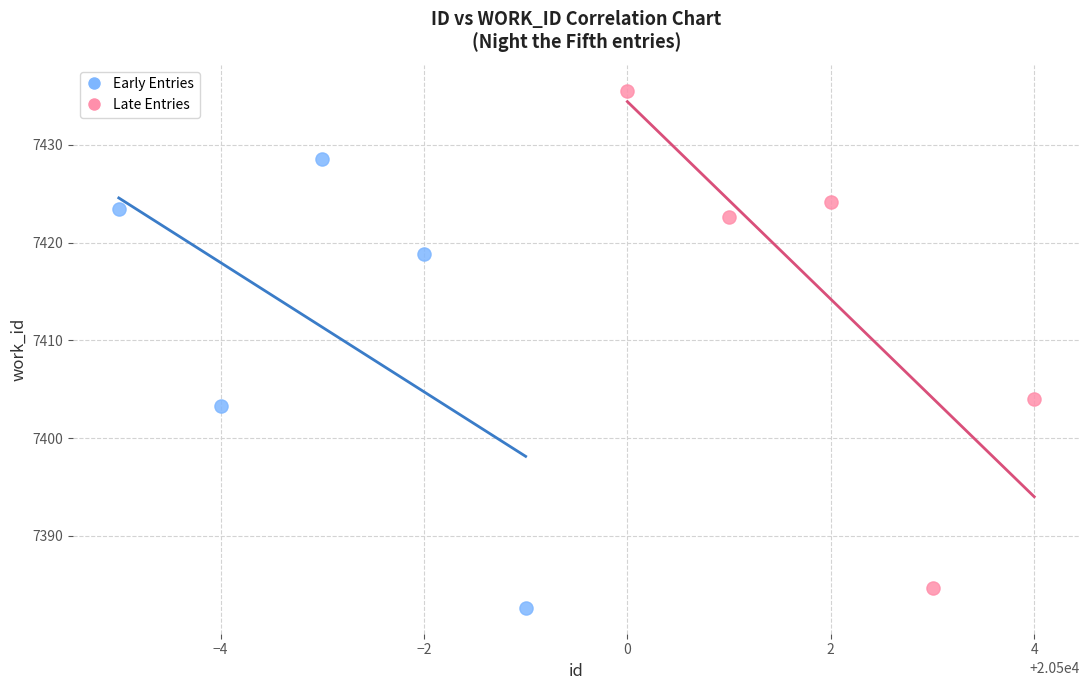

Which series has the largest Y range (max minus min)?

Late Entries